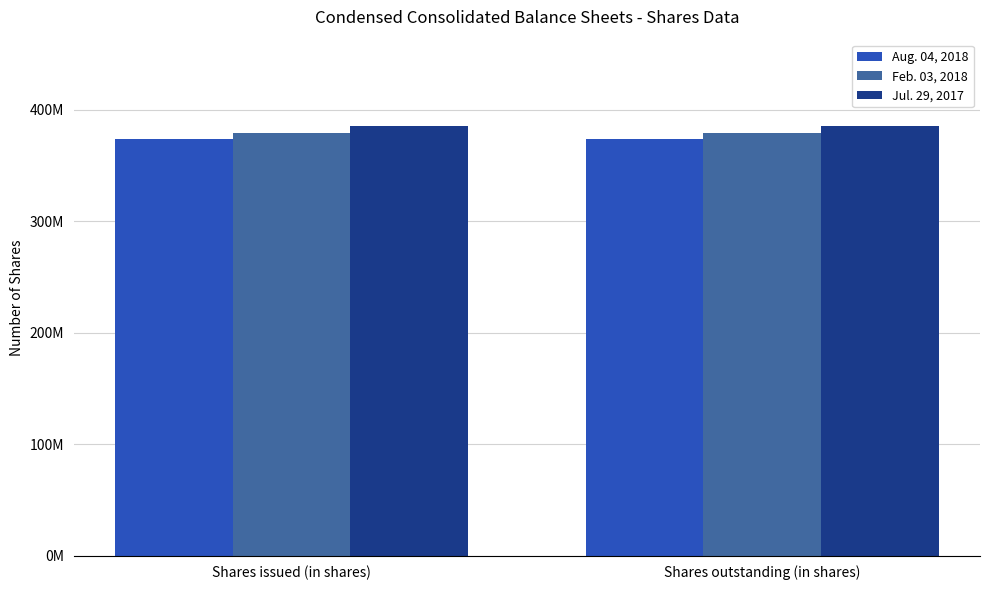

What is the spread (max minus min) of values at Shares outstanding (in shares)?

12055000